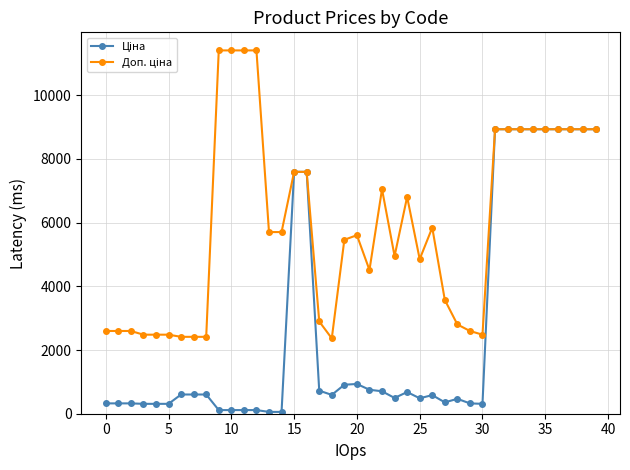

At how many categories does at least one series exceed 8550?

13